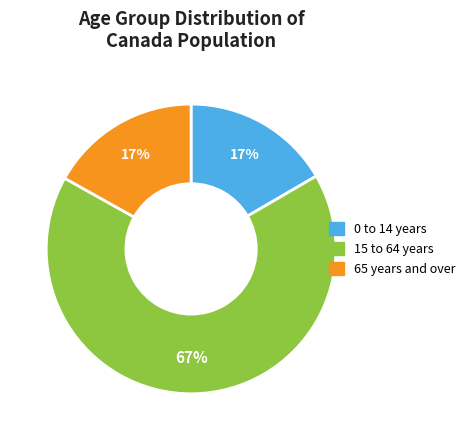

Which has a higher value, 65 years and over or 15 to 64 years?

15 to 64 years